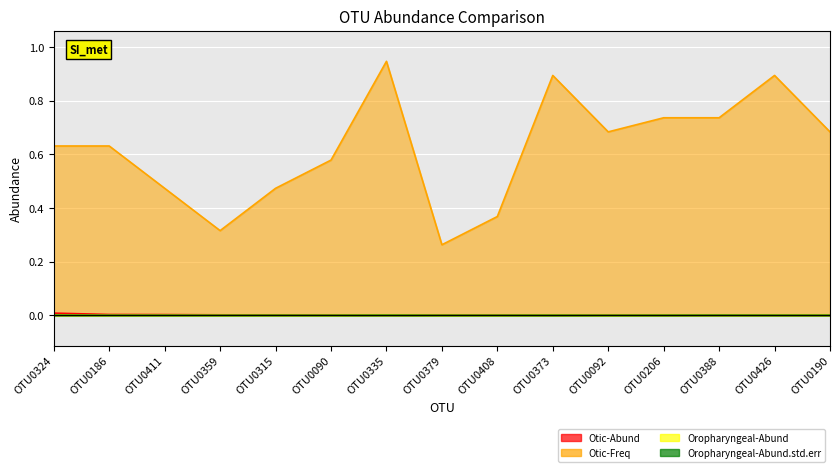

At which category does the chart reach its minimum across all series?

OTU0359